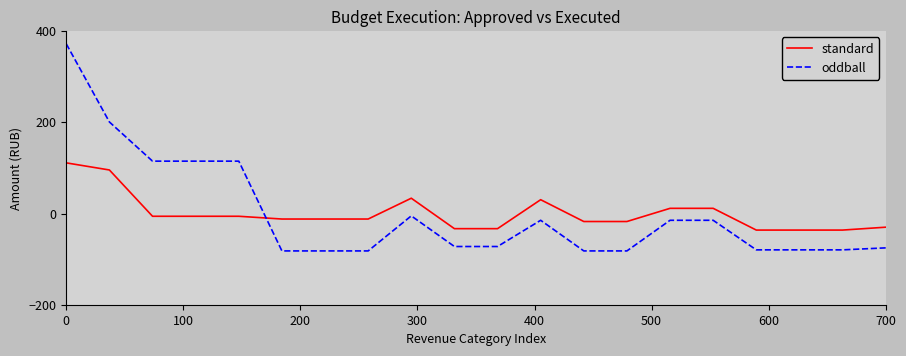

What is the highest value of the standard series?

111.2